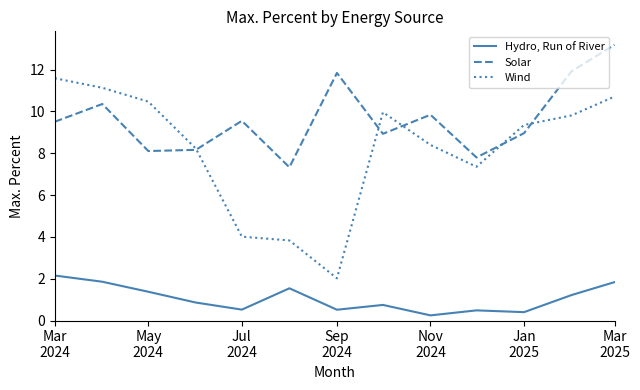

What are all the series names shown in the legend?

Hydro, Run of River, Solar, Wind